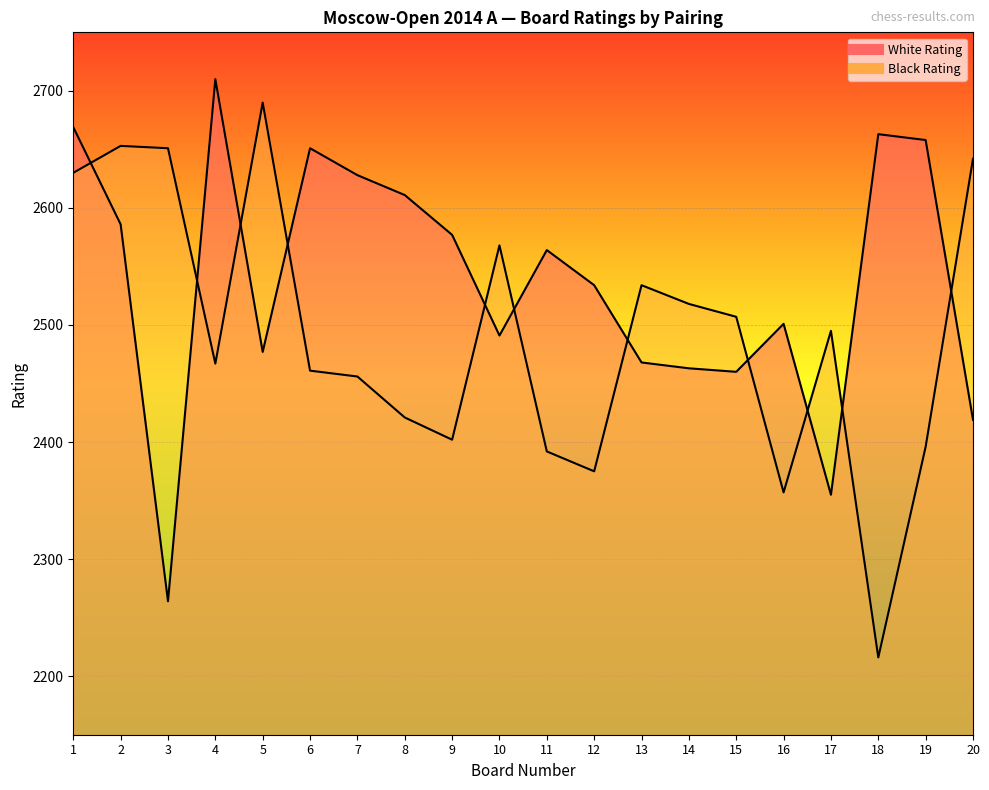

Reading right to left, transcribe all the data shown in this chart.

White Rating: 20=2419	19=2658	18=2663	17=2355	16=2501	15=2460	14=2463	13=2468	12=2534	11=2564	10=2491	9=2577	8=2611	7=2628	6=2651	5=2477	4=2710	3=2264	2=2586	1=2669
Black Rating: 20=2642	19=2396	18=2216	17=2495	16=2357	15=2507	14=2518	13=2534	12=2375	11=2392	10=2568	9=2402	8=2421	7=2456	6=2461	5=2690	4=2467	3=2651	2=2653	1=2630